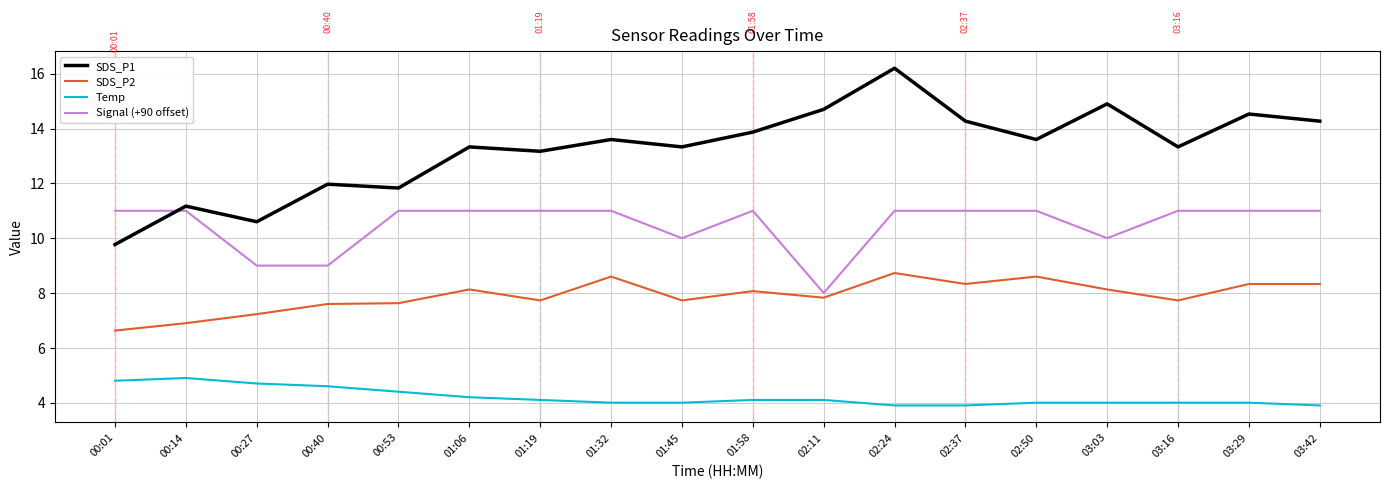

Rank the series at 01:06 from highest to lowest value.

SDS_P1, Signal (+90 offset), SDS_P2, Temp